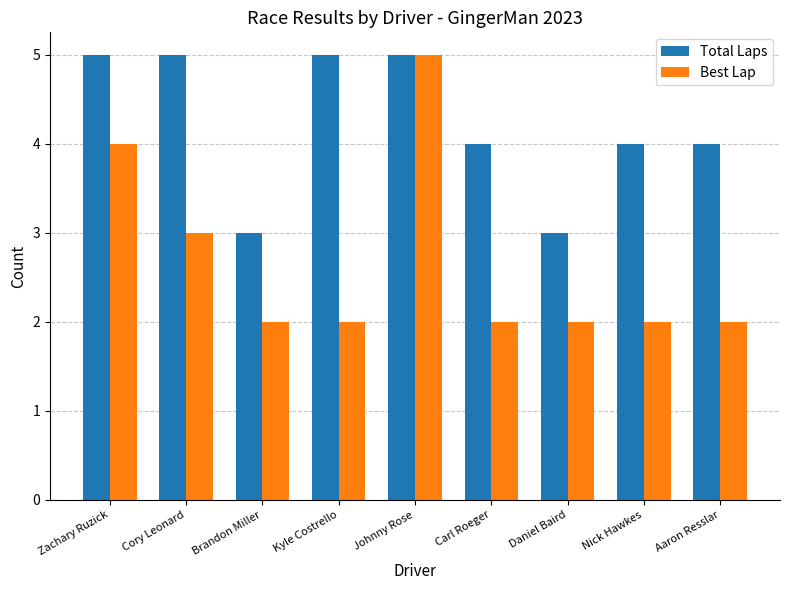

Between Brandon Miller and Kyle Costrello, which series saw the biggest shift?

Total Laps